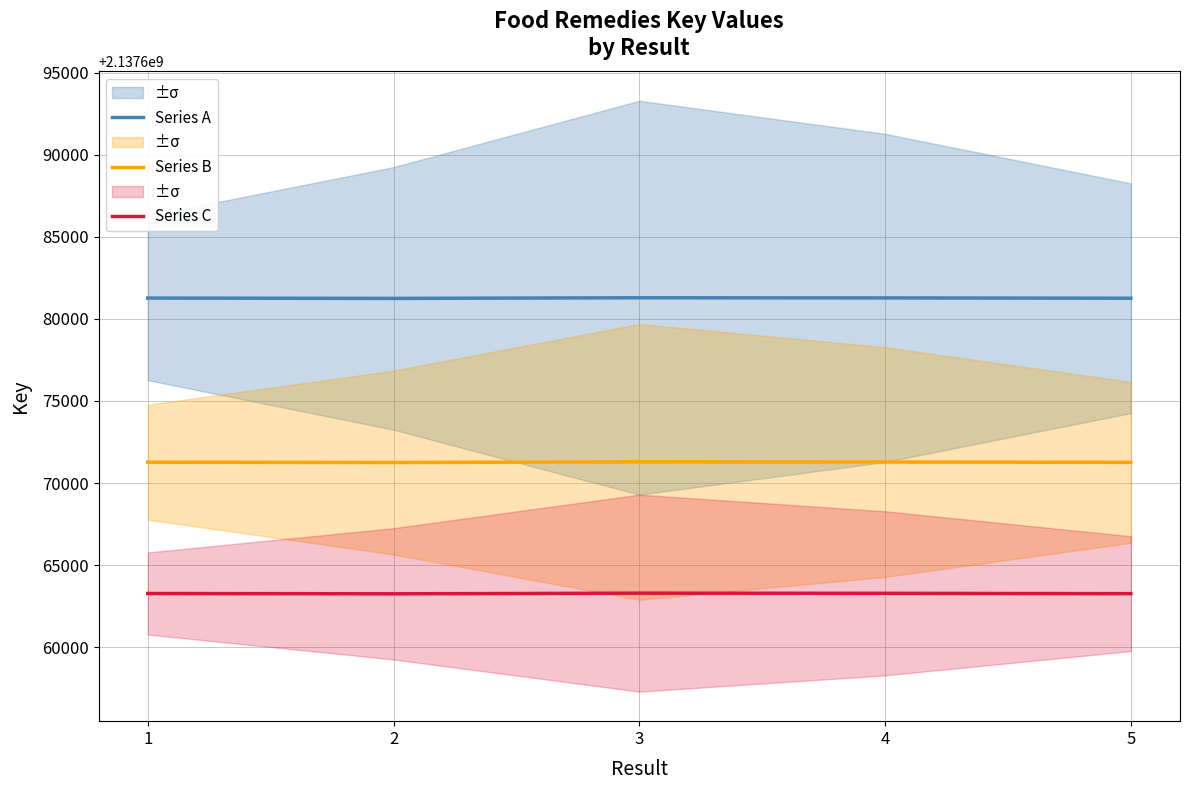

What is the highest value of the Series A series?

2137681291